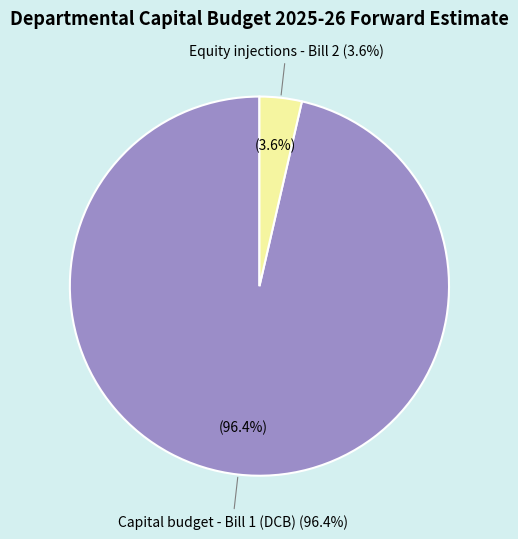

What percentage is NOT represented by Capital budget - Bill 1 (DCB)?

3.6%